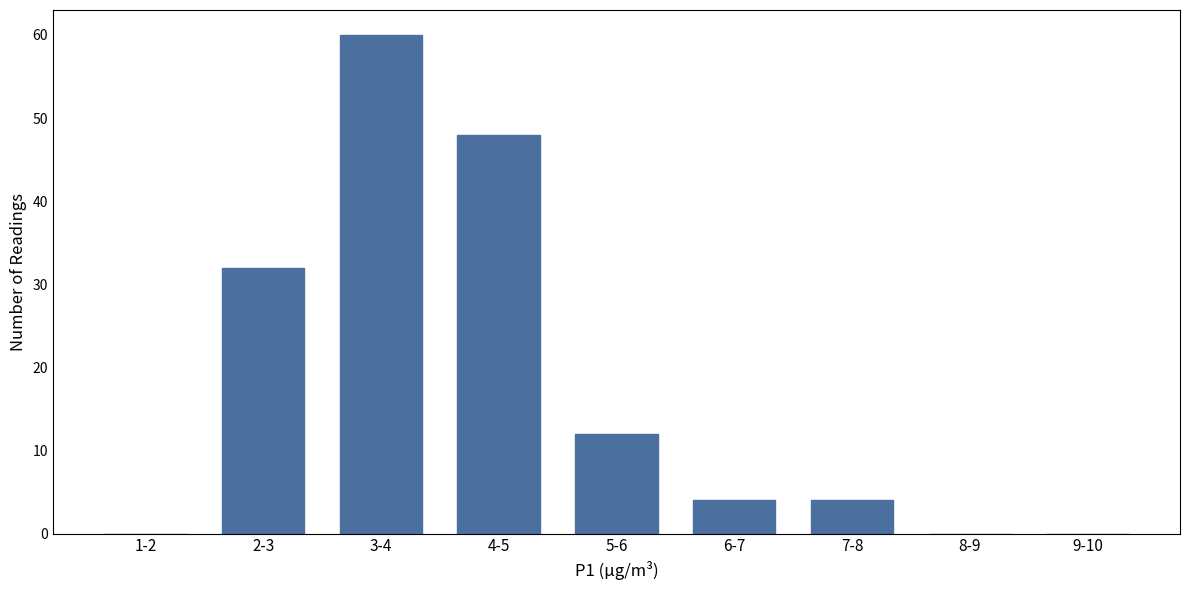

Reading left to right, what are all the values shown in this chart?

1-2=0	2-3=32	3-4=60	4-5=48	5-6=12	6-7=4	7-8=4	8-9=0	9-10=0